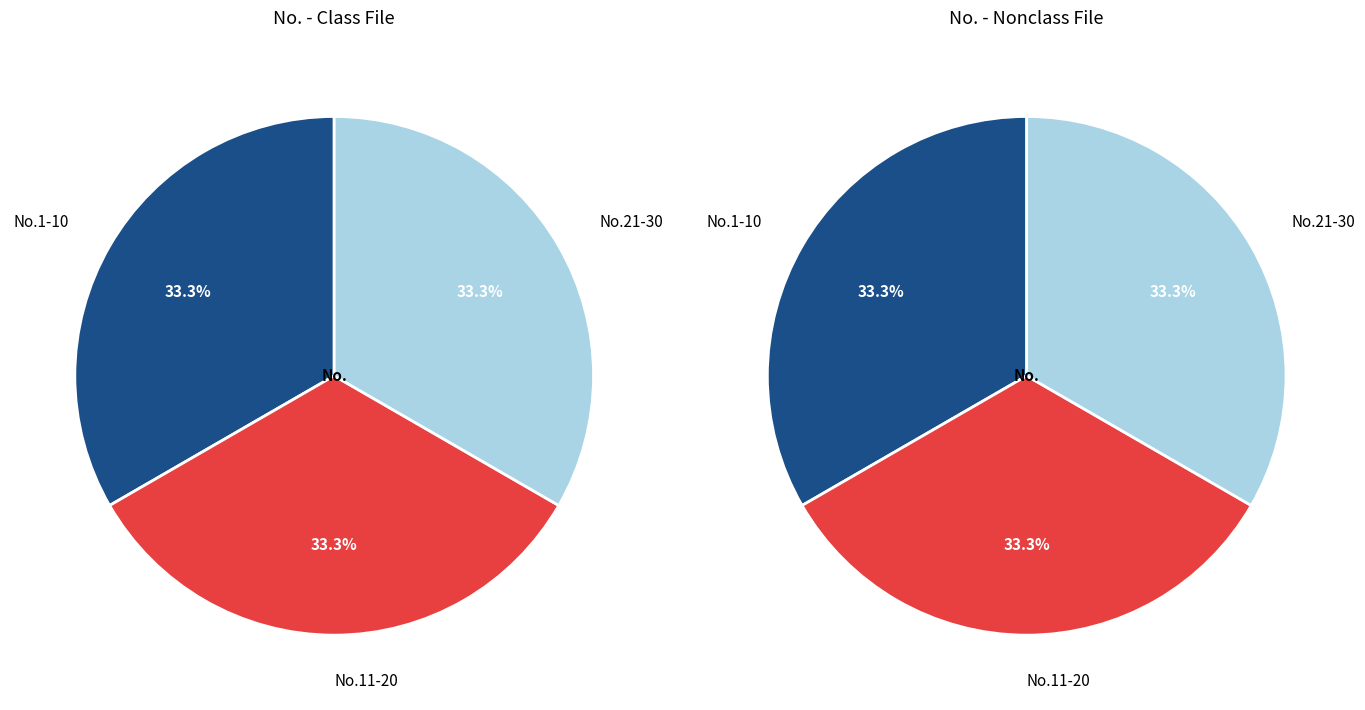

True or false: 2 accounts for 26% of the total.

False